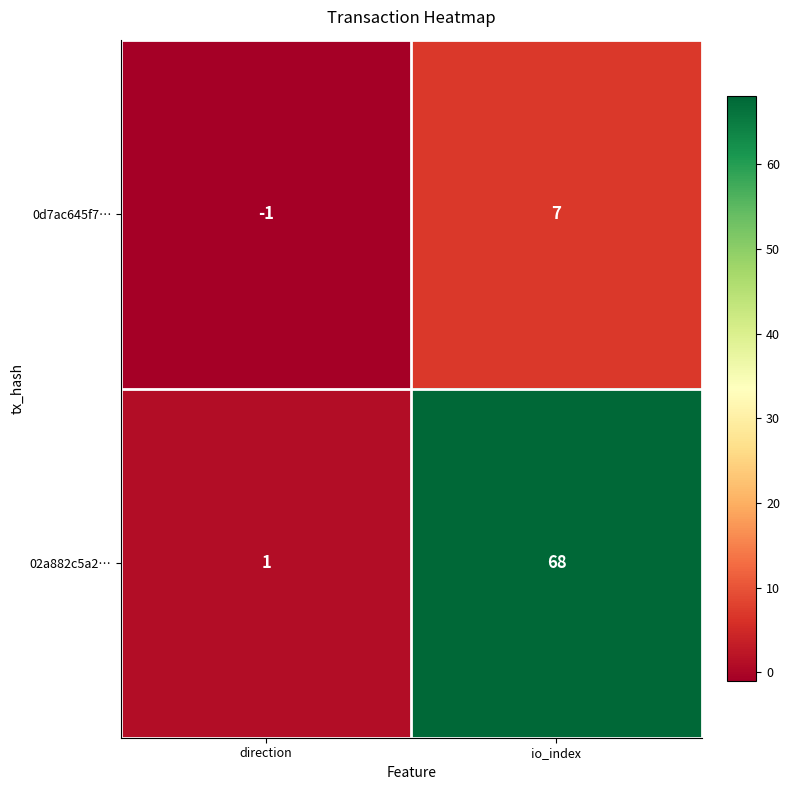

The 02a882c5a2… series shows 0 at direction. True or false?

False